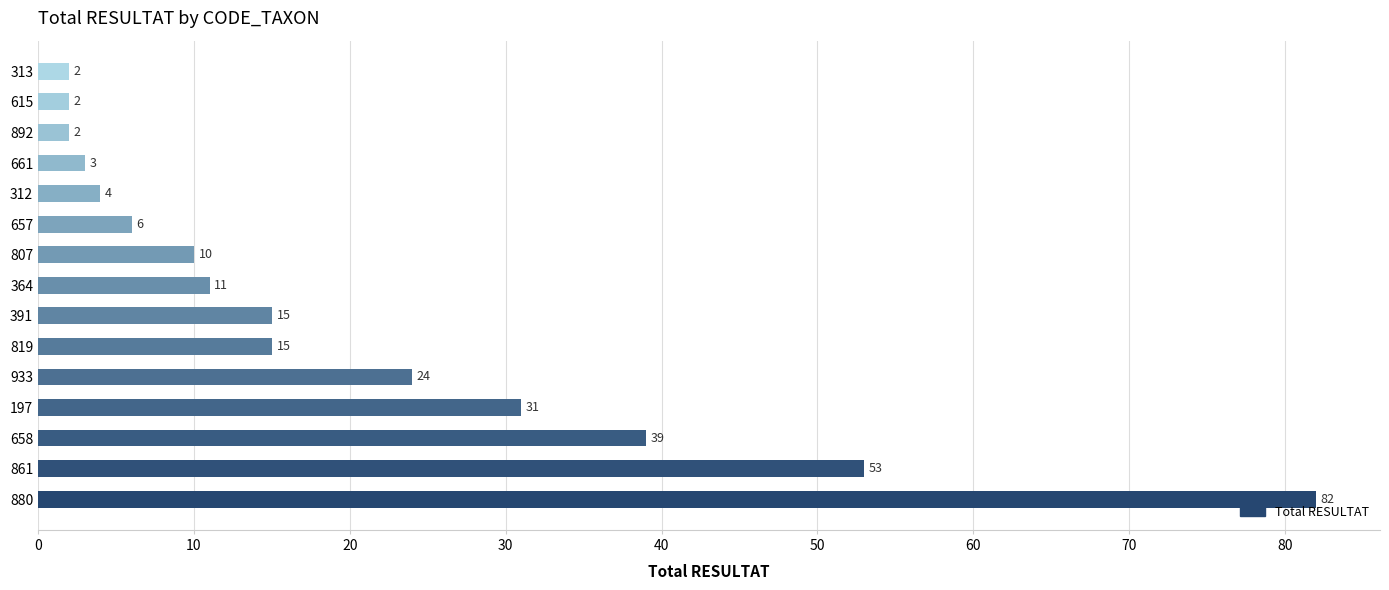

What is the approximate value at 657?

6